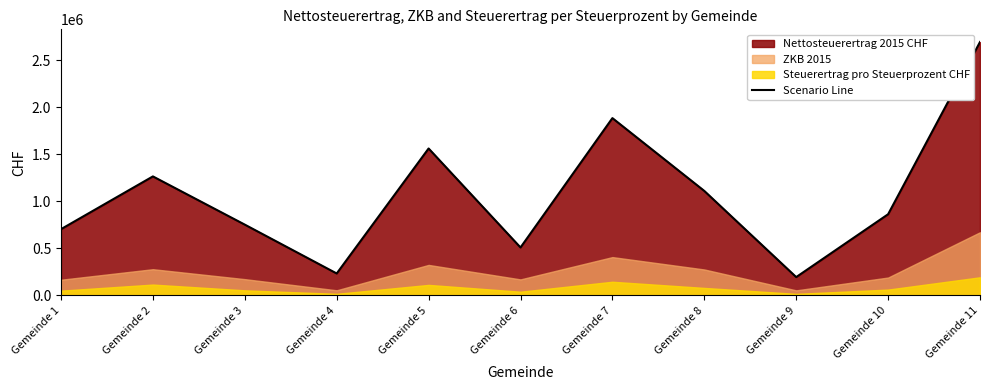

Does the chart have visible grid lines?

No